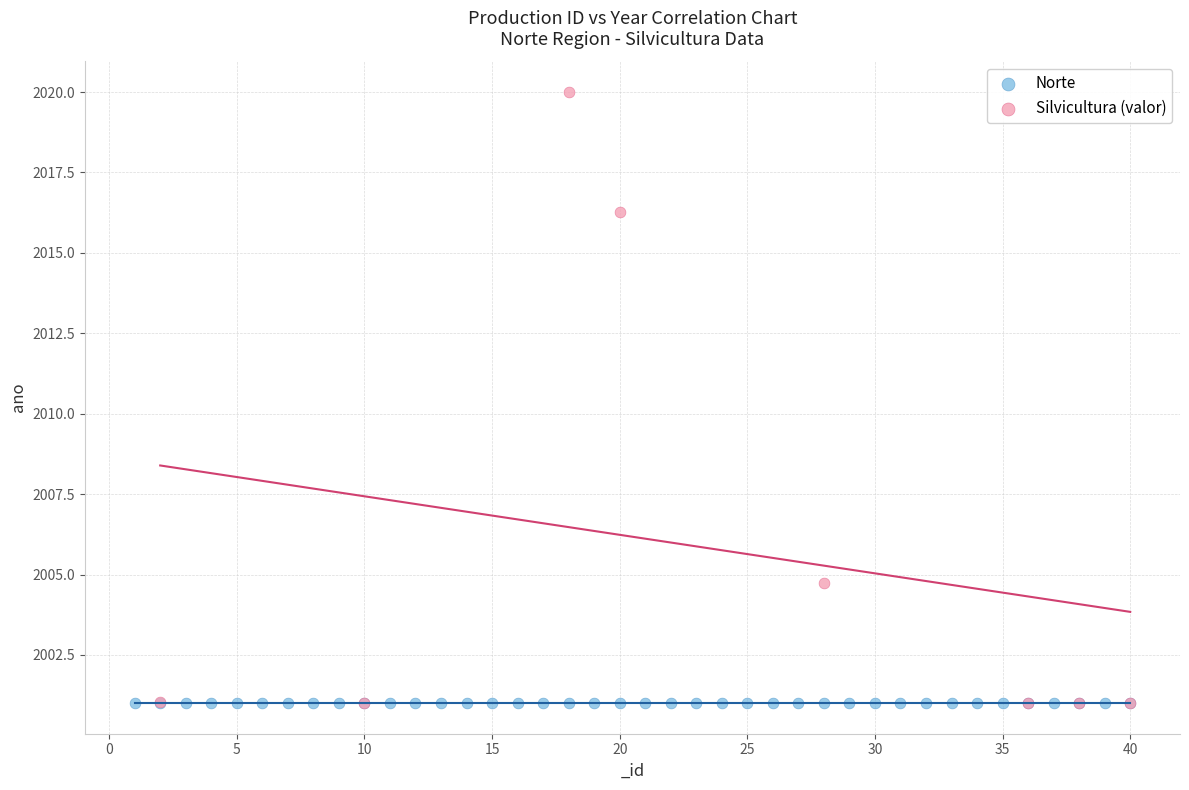

Which series reaches the maximum Y coordinate?

Silvicultura (valor)